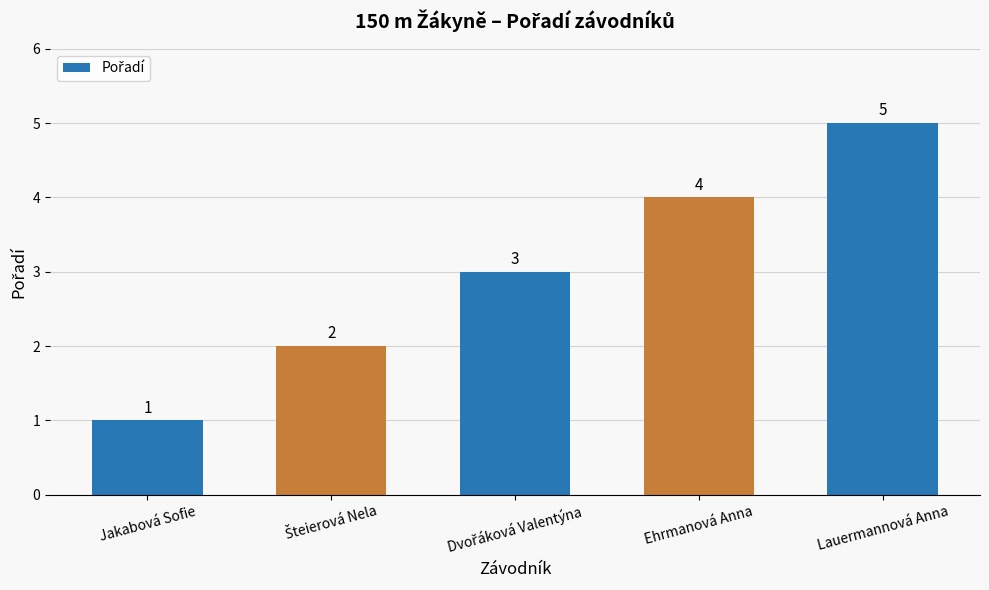

What is the change in value from Jakabová Sofie to Ehrmanová Anna?

+3